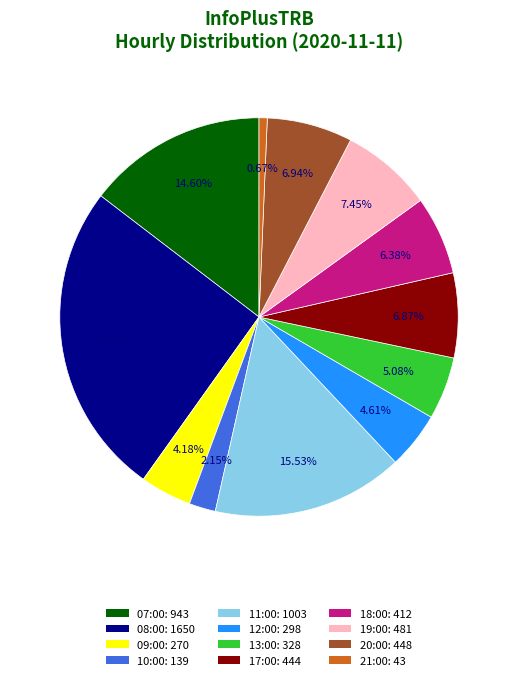

Combined, what portion of the pie is 09:00 and 12:00?

8.8%